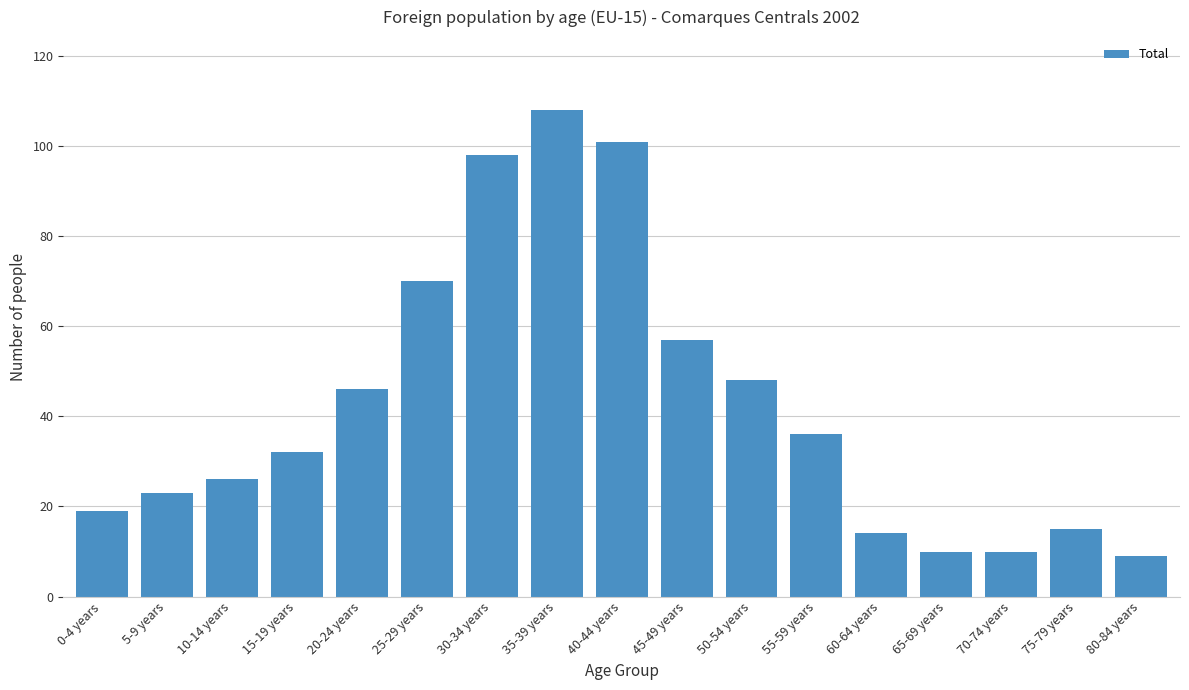

Reading left to right, what are all the values shown in this chart?

0-4 years=19	5-9 years=23	10-14 years=26	15-19 years=32	20-24 years=46	25-29 years=70	30-34 years=98	35-39 years=108	40-44 years=101	45-49 years=57	50-54 years=48	55-59 years=36	60-64 years=14	65-69 years=10	70-74 years=10	75-79 years=15	80-84 years=9